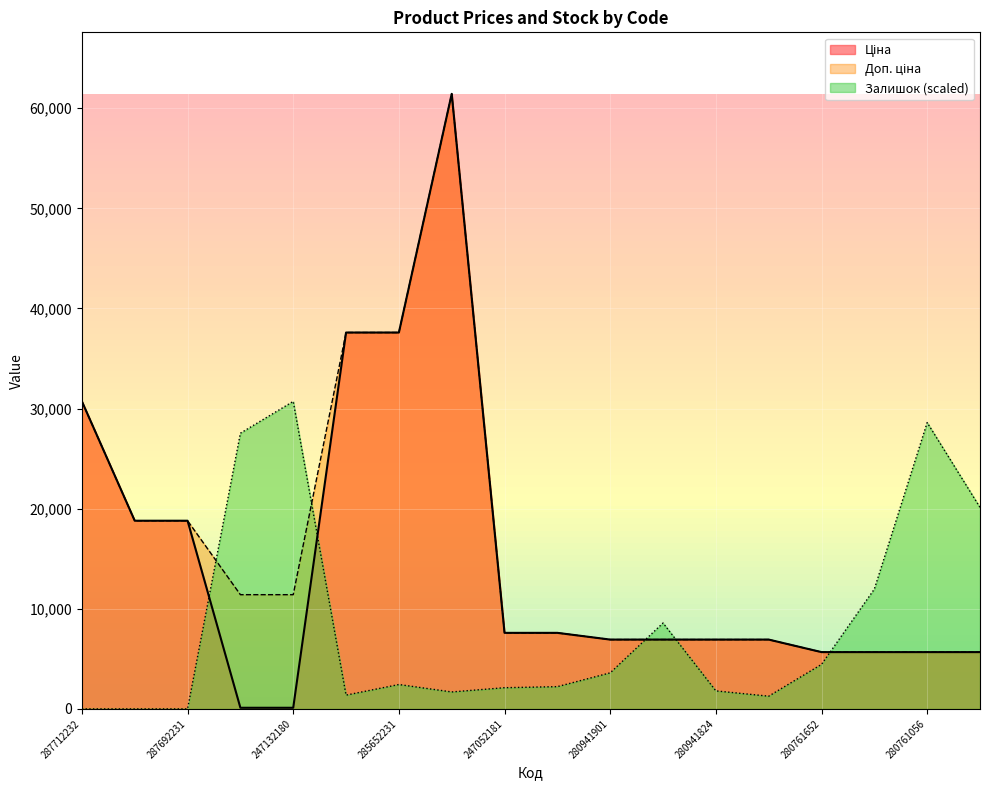

What is the difference between the Залишок values at 247052181 and 280761644?

9850.7